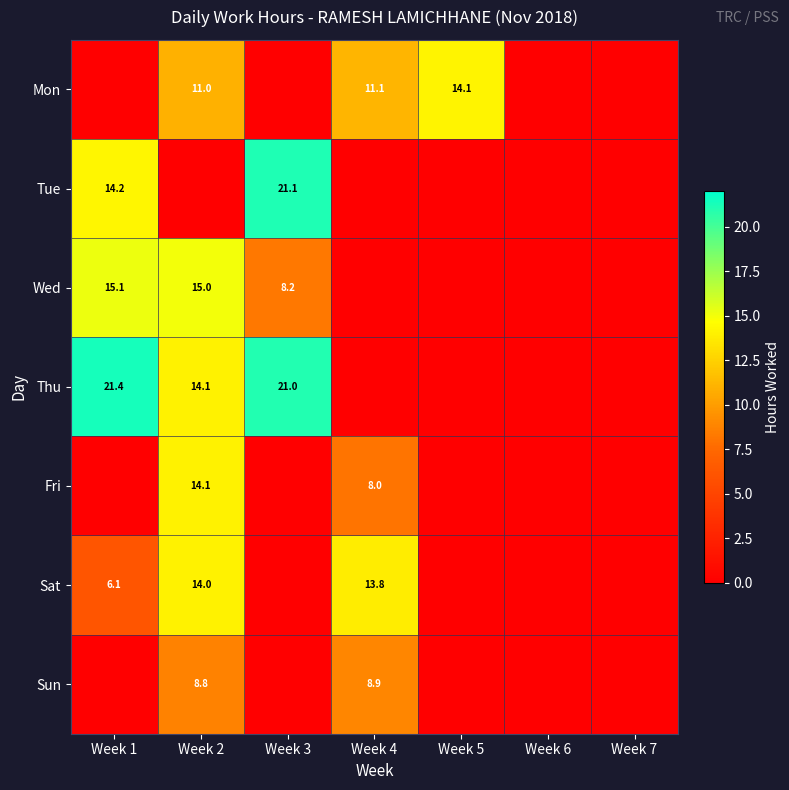

At how many categories does at least one series exceed 2?

5